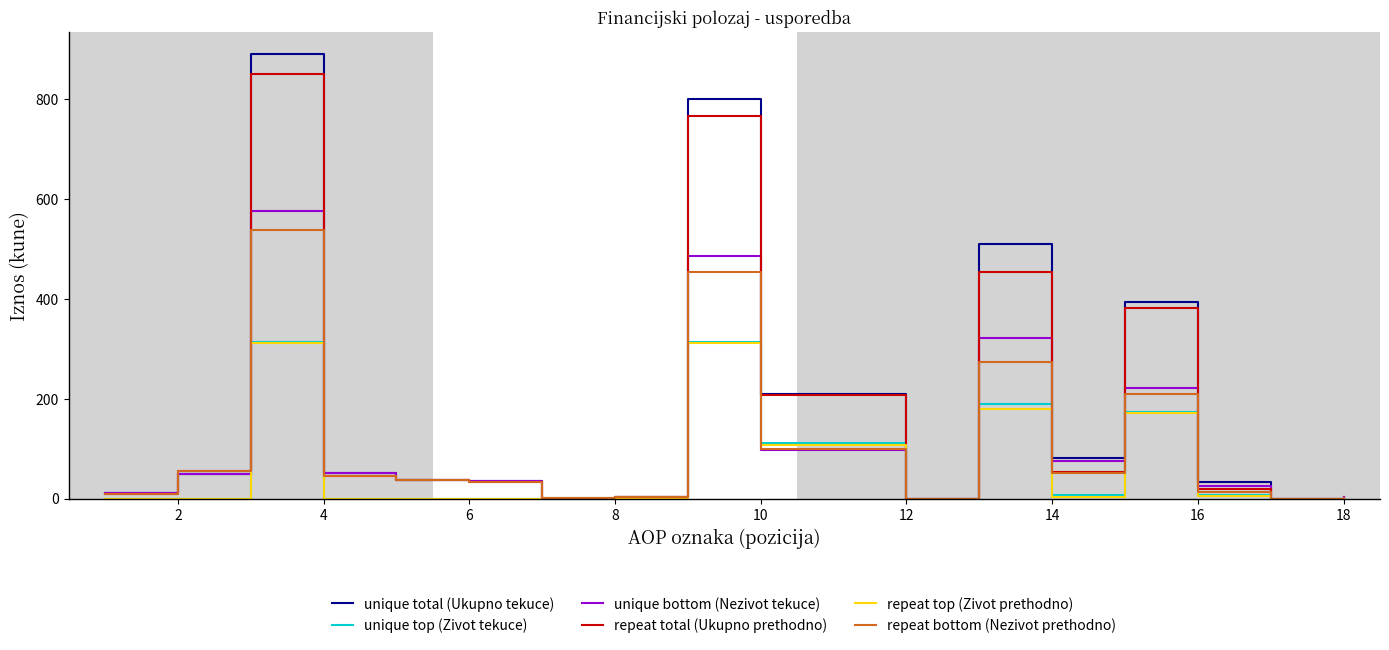

Is this an area chart (filled region under the line)?

No